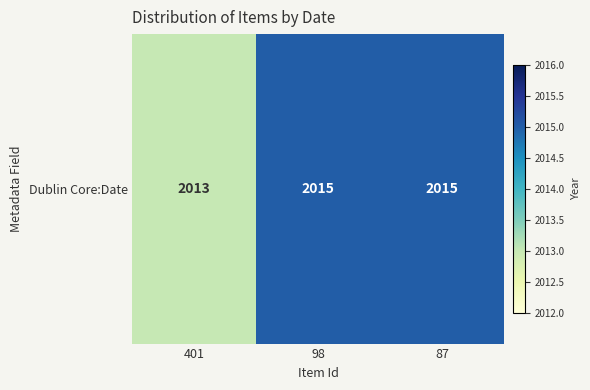

The value at 98 is 2743. True or false?

False